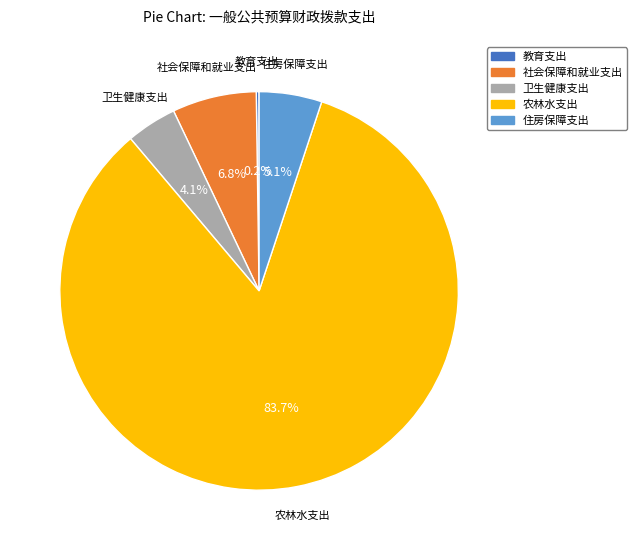

Which slice is the largest?

农林水支出